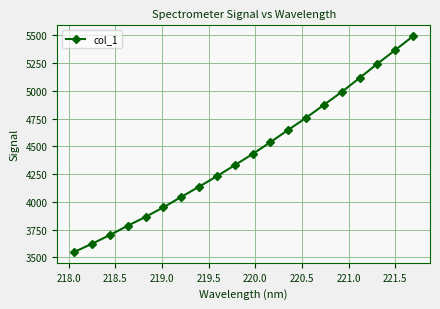

What is the minimum value shown in the chart?

3548.9